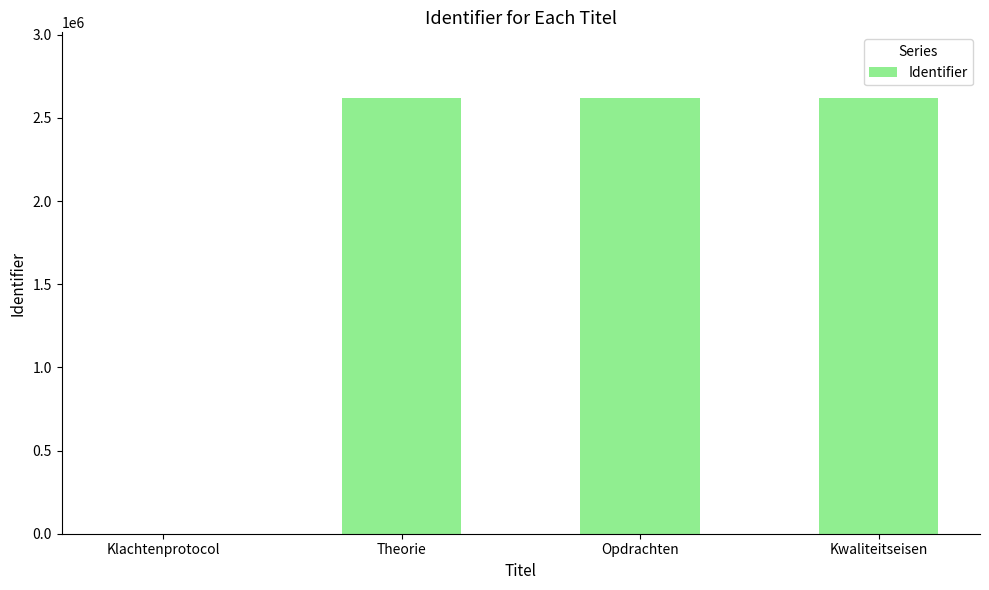

What is the change in value from Klachtenprotocol to Kwaliteitseisen?

+2621681